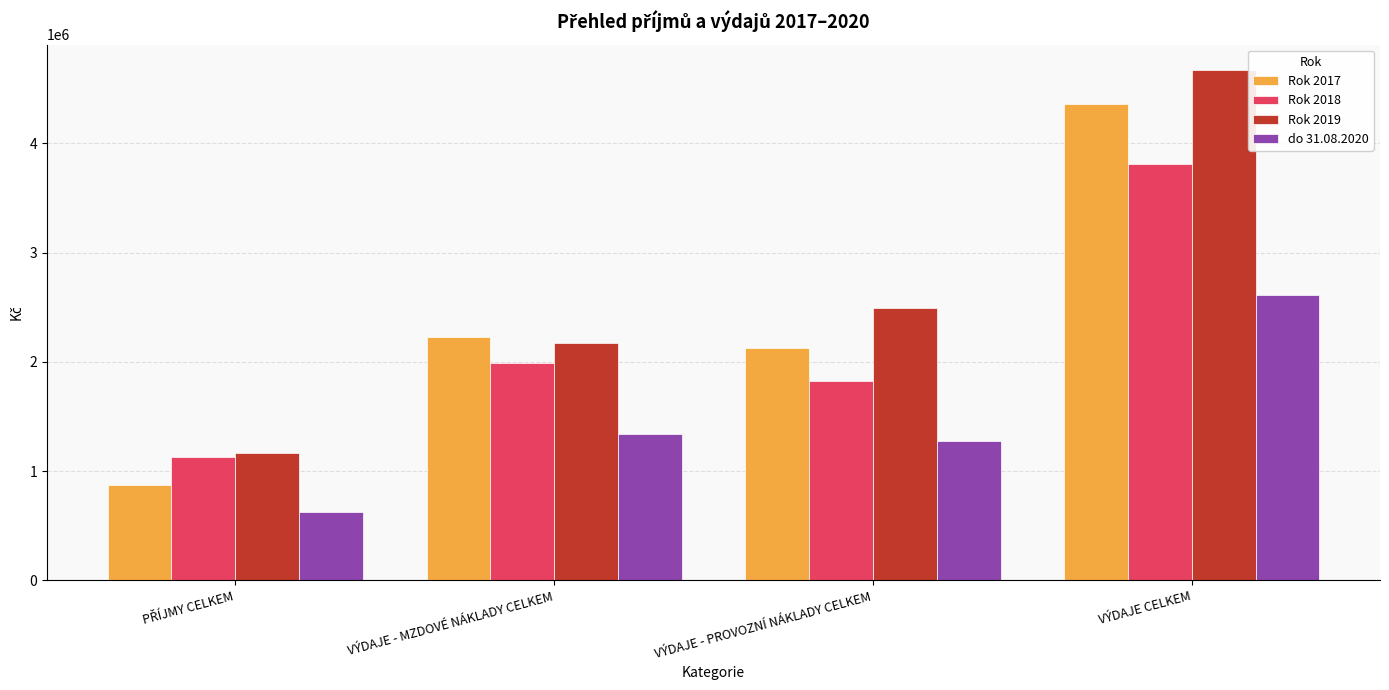

Where is do 31.08.2020 nearest to the value 1620037?

VÝDAJE - MZDOVÉ NÁKLADY CELKEM